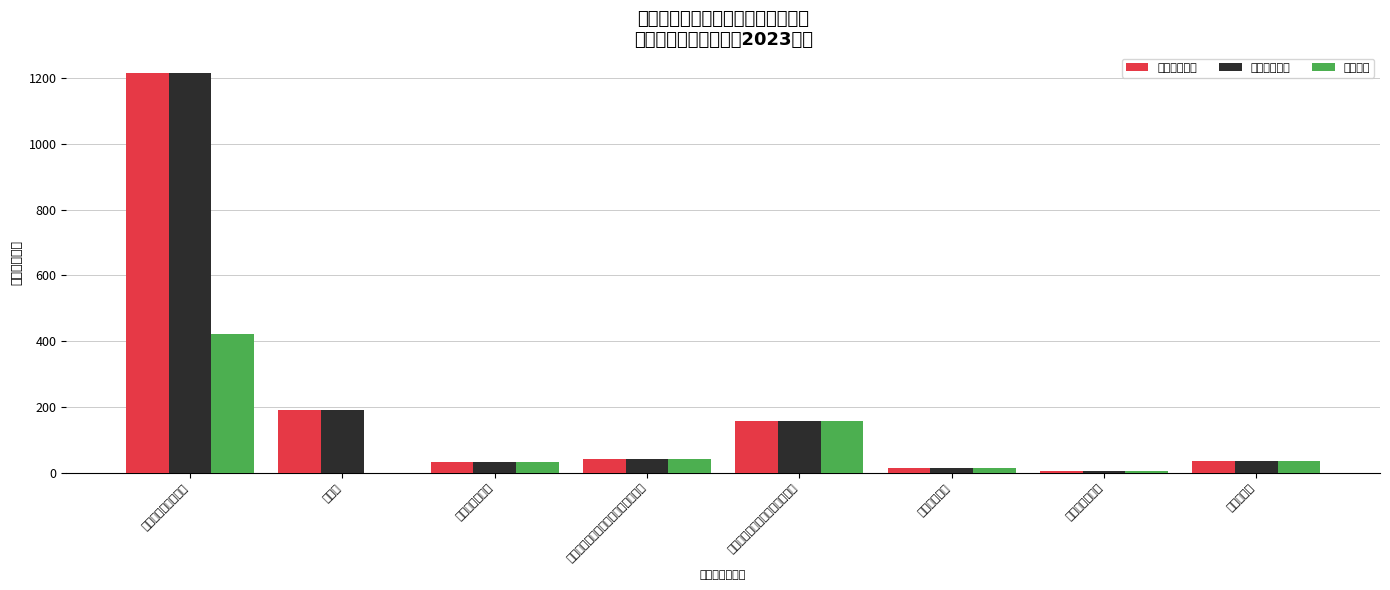

Which category has the lowest value in the 本年收入合计 series?

公务员医疗补助